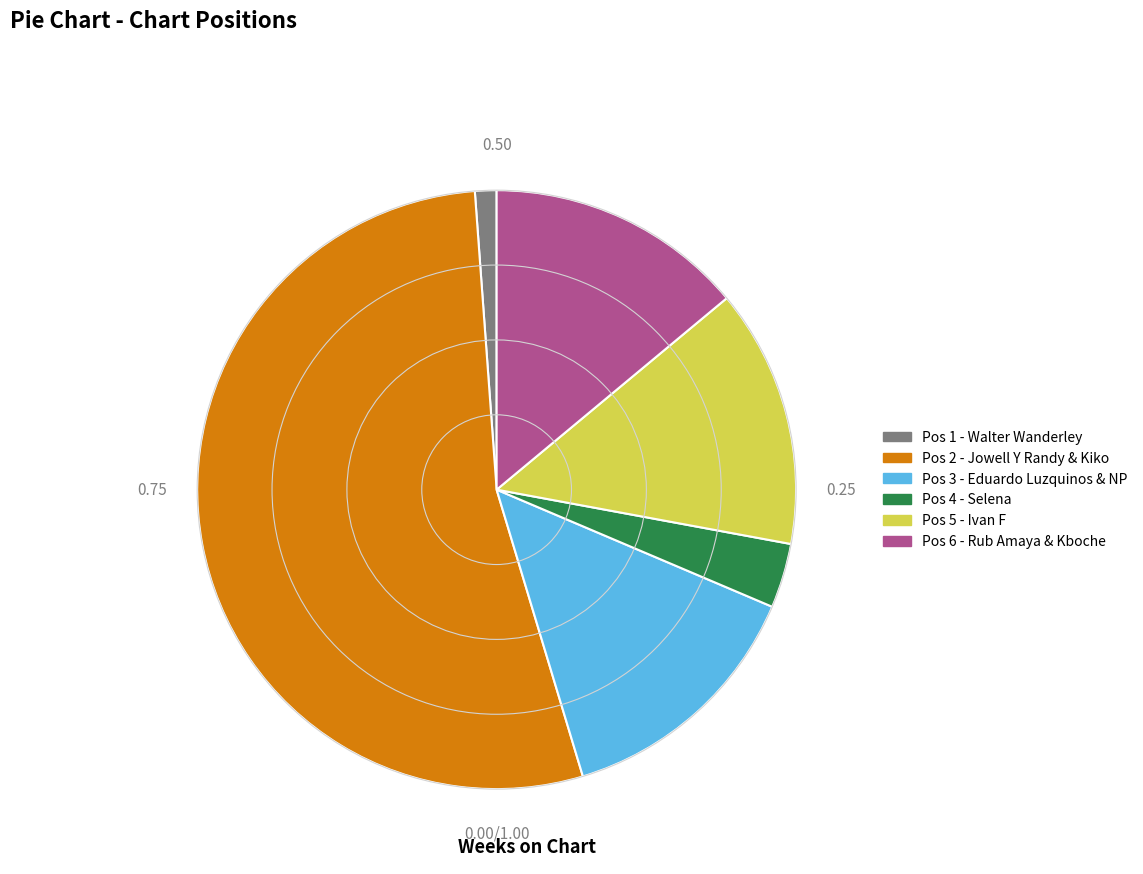

Does any single category account for the majority?

Yes